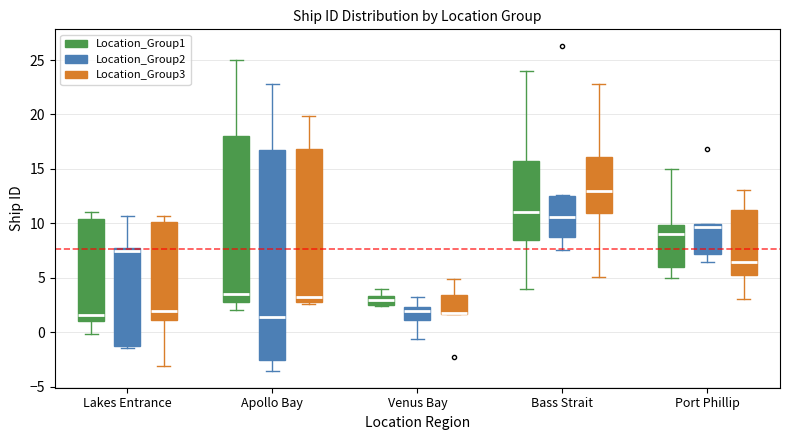

Reading left to right, read every box against the y-axis: the position of its median line, the range the box covers, and the ends of its whiskers. The values are not printed on the chart, so give them approximately, as read against the axis.

Lakes Entrance (Location_Group1): median 1.5, box 1.0 to 10.5, whiskers 0.0 to 11.0
Lakes Entrance (Location_Group2): median 7.5 (just below the box's upper edge), box -1.0 to 7.5, whiskers -1.5 to 10.5
Lakes Entrance (Location_Group3): median 2.0, box 1.0 to 10.0, whiskers -3.0 to 10.5
Apollo Bay (Location_Group1): median 3.5, box 3.0 to 18.0, whiskers 2.0 to 25.0
Apollo Bay (Location_Group2): median 1.5, box -2.5 to 16.5, whiskers -3.5 to 23.0
Apollo Bay (Location_Group3): median 3.5, box 3.0 to 17.0, whiskers 2.5 to 20.0
Venus Bay (Location_Group1): median 3.0, box 2.5 to 3.5, whiskers 2.5 to 4.0
Venus Bay (Location_Group2): median 2.0, box 1.0 to 2.5, whiskers -0.5 to 3.5
Venus Bay (Location_Group3): median 2.0 (drawn on the box's lower edge), box 1.5 to 3.5, whiskers 1.5 to 5.0
Bass Strait (Location_Group1): median 11.0, box 8.5 to 16.0, whiskers 4.0 to 24.0
Bass Strait (Location_Group2): median 10.5, box 8.5 to 12.5, whiskers 7.5 to 12.5
Bass Strait (Location_Group3): median 13.0, box 11.0 to 16.0, whiskers 5.0 to 23.0
Port Phillip (Location_Group1): median 9.0, box 6.0 to 10.0, whiskers 5.0 to 15.0
Port Phillip (Location_Group2): median 9.5, box 7.0 to 10.0, whiskers 6.5 to 10.0
Port Phillip (Location_Group3): median 6.5, box 5.0 to 11.0, whiskers 3.0 to 13.0